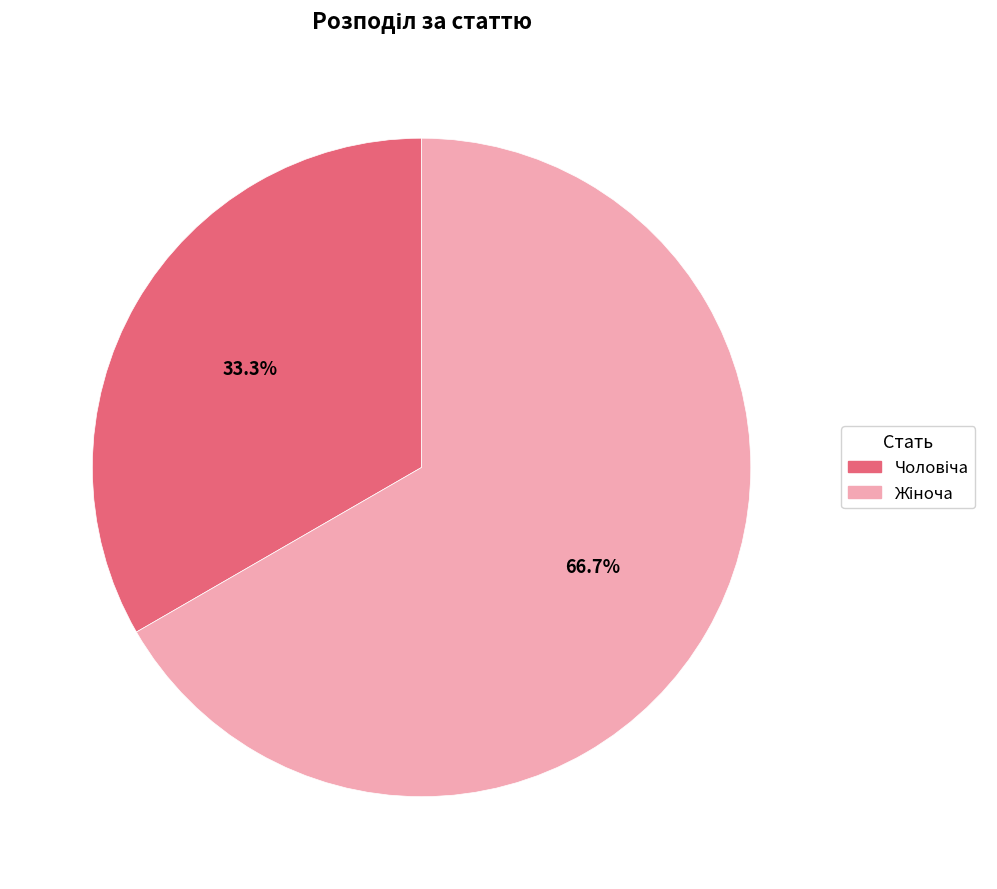

Is there any slice that represents more than half of the pie?

Yes